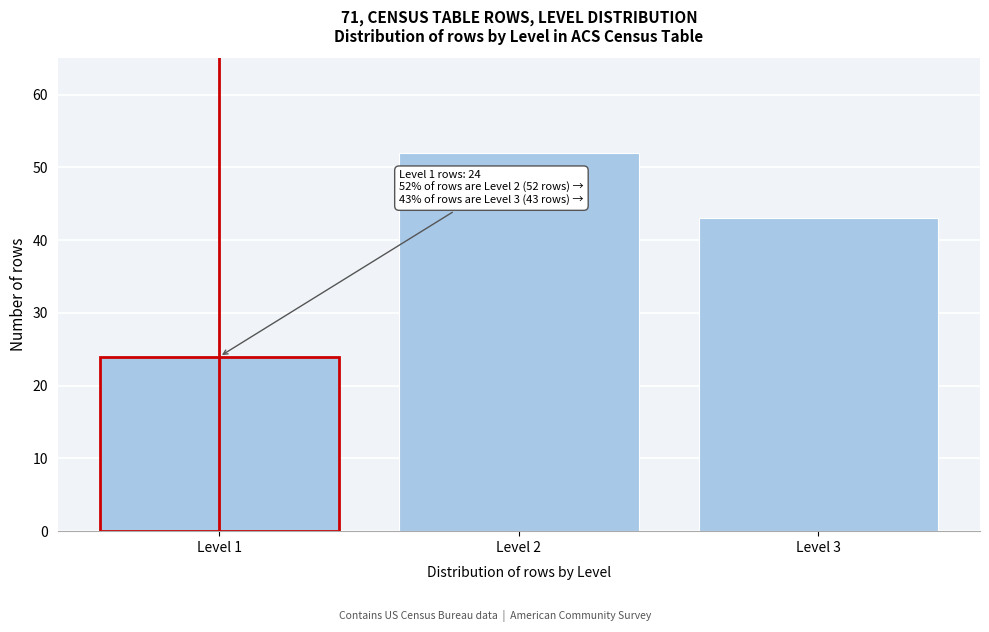

Reading right to left, what are all the values shown in this chart?

43	52	24